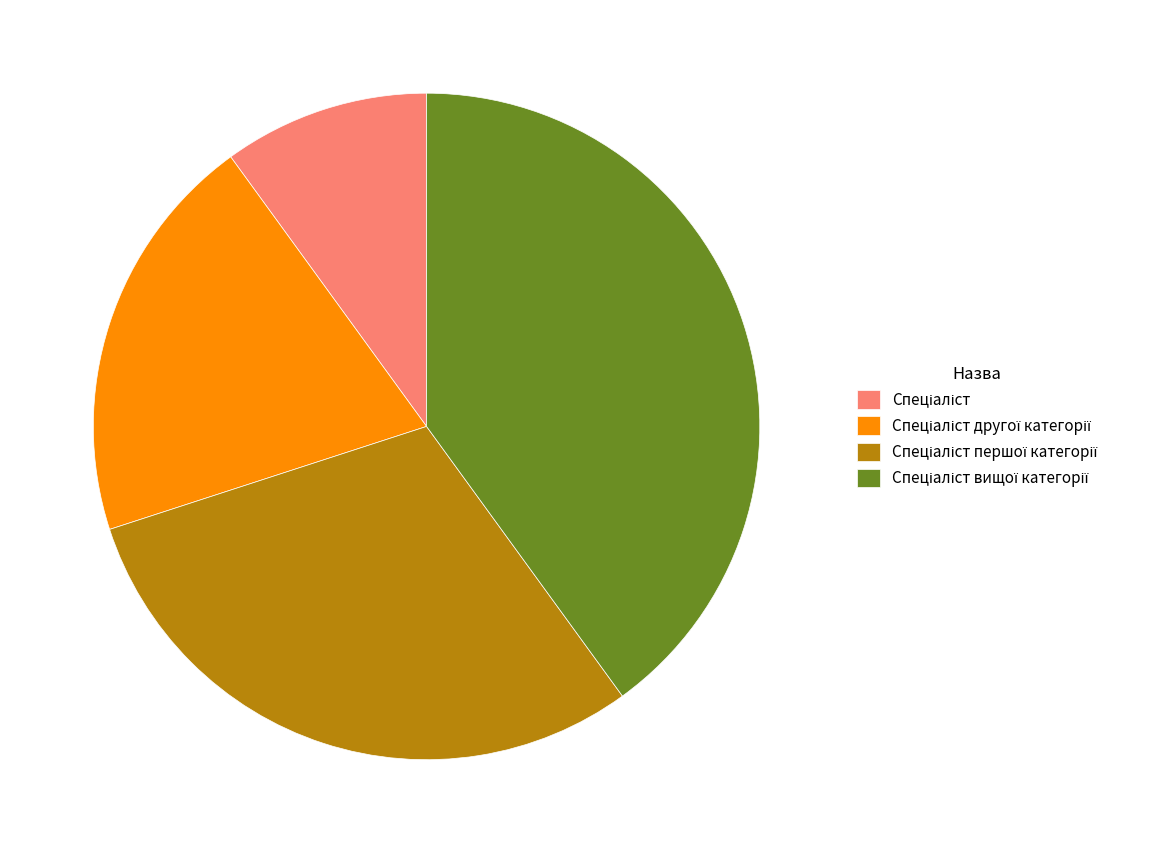

Does any single category account for the majority?

No